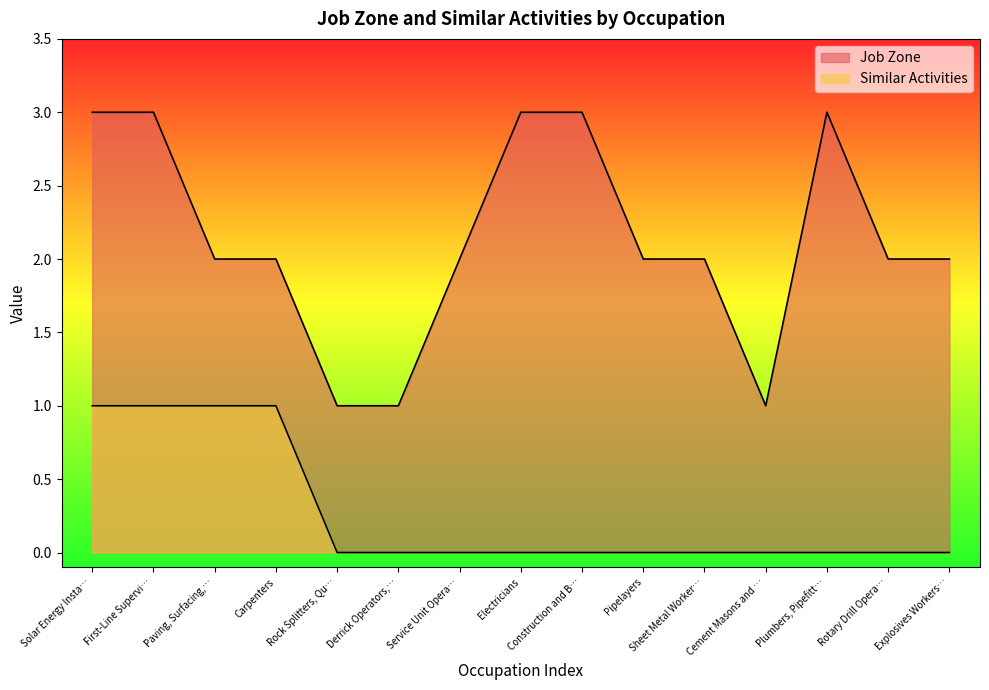

Rank the series by their average value, from lowest to highest.

Similar Activities, Job Zone